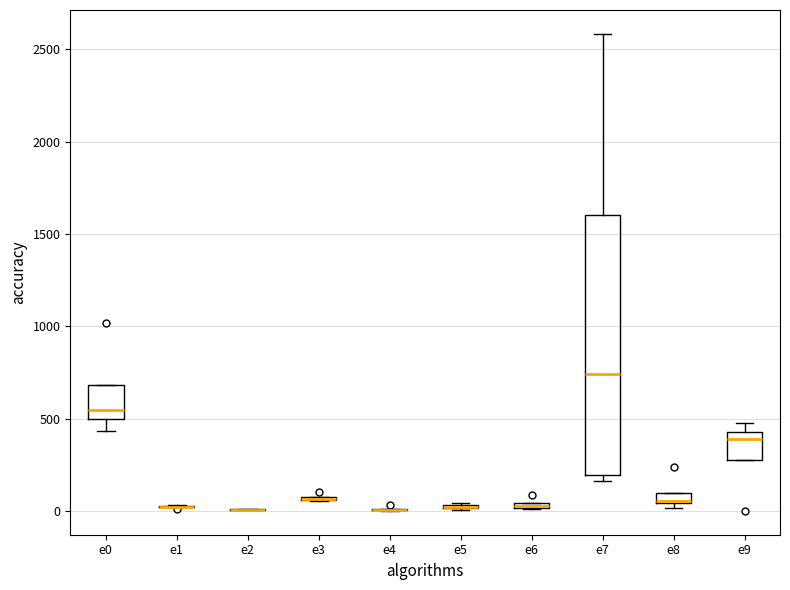

Where is the upper edge of the box for e8 on the y-axis? The values are not printed on the chart, so give them approximately, as read against the axis.

100